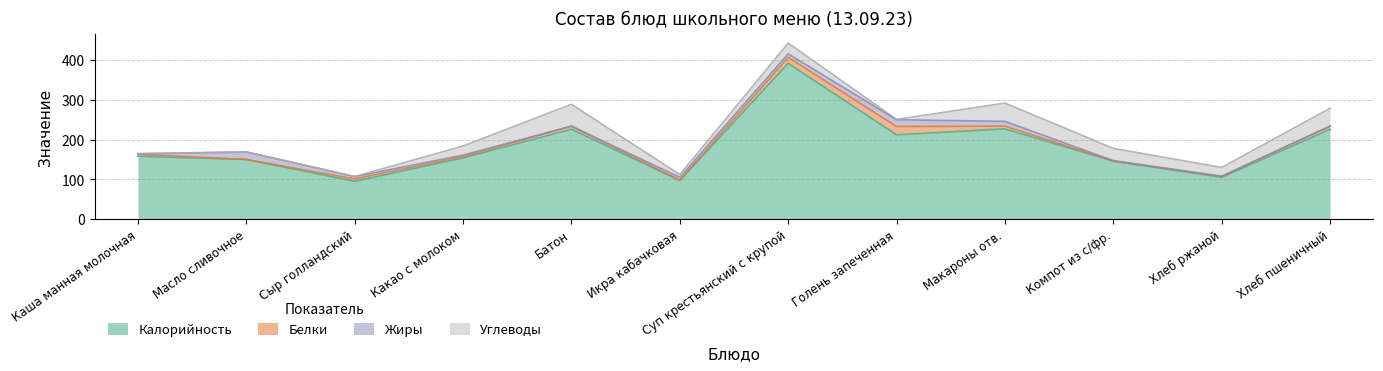

How many interior local peaks does the Жиры series have?

2